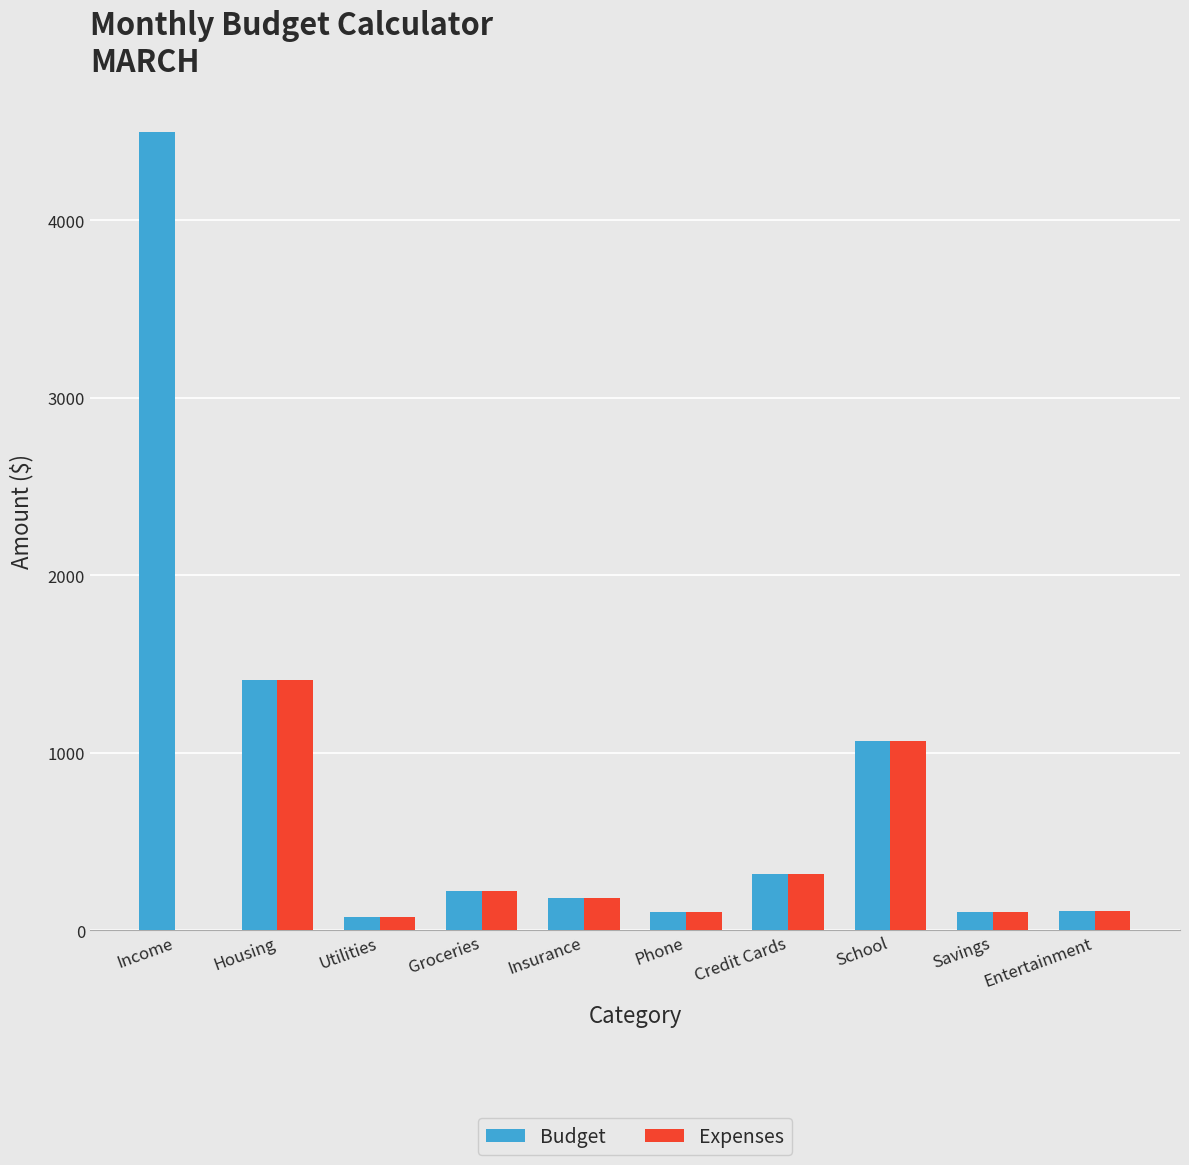

Which series has the largest range (max minus min)?

Budget